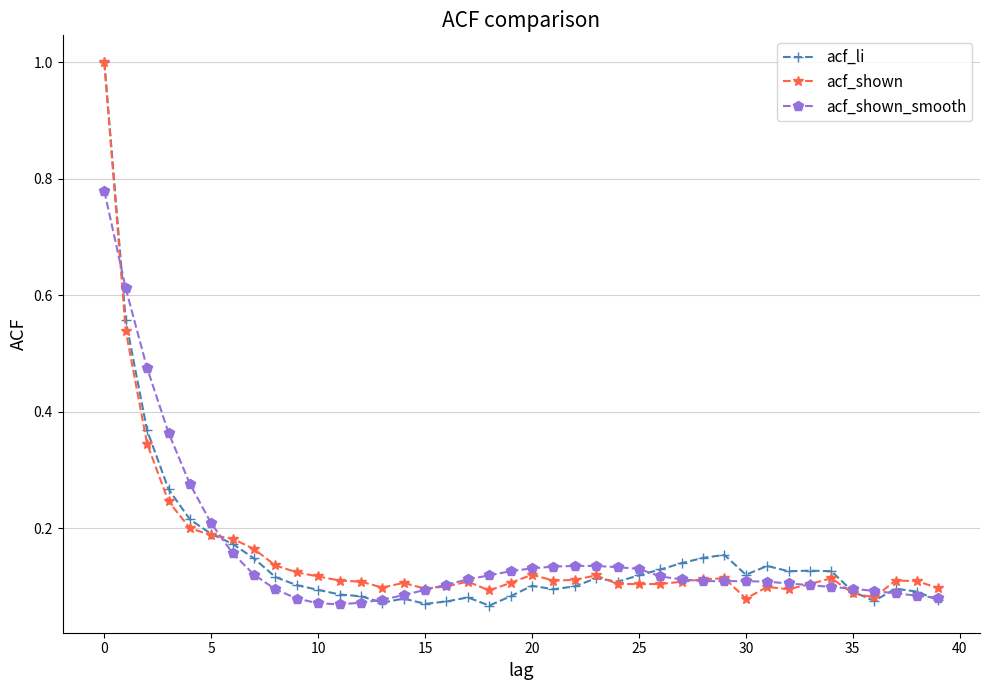

At how many categories does at least one series exceed 0?

40